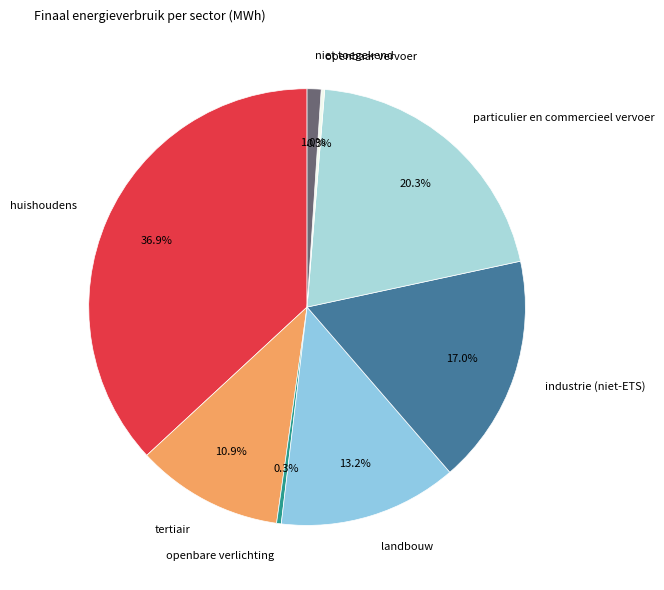

Does niet toegekend account for over 50% of the chart?

No